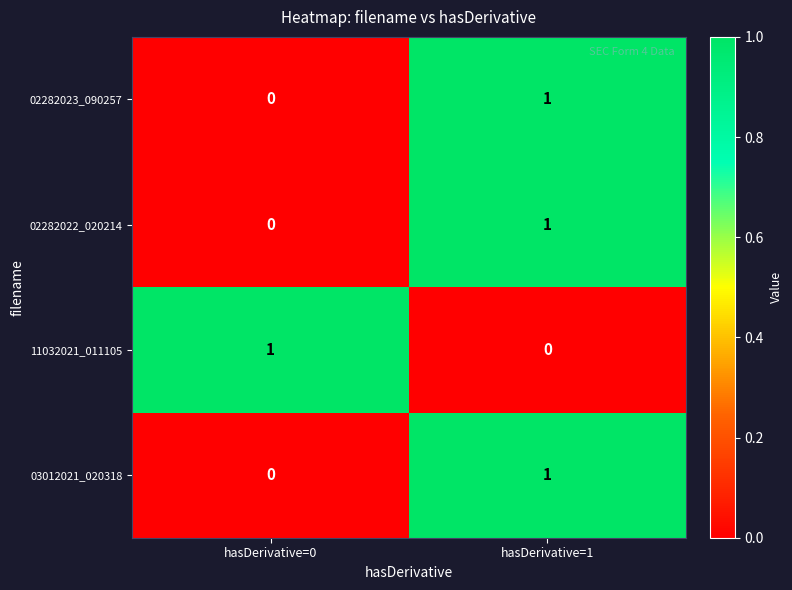

At which label does 02282023_090257 reach its peak?

hasDerivative=1